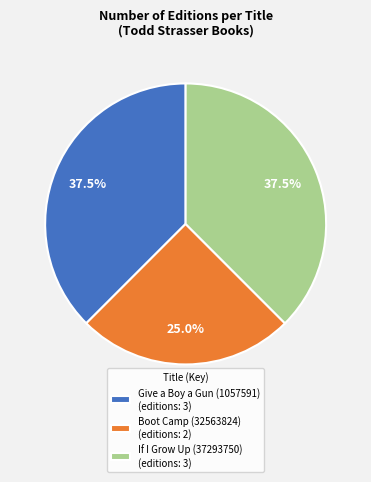

Is it true that If I Grow Up (37293750) is 23% of the pie?

False